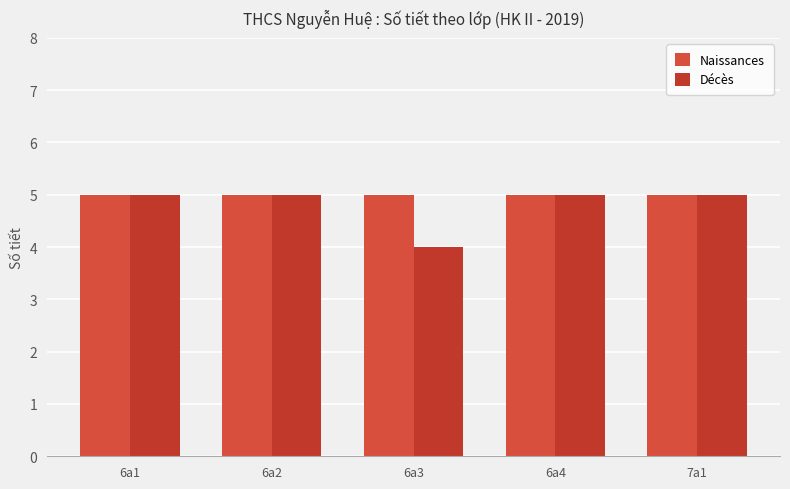

Does the chart contain stacked bars?

No